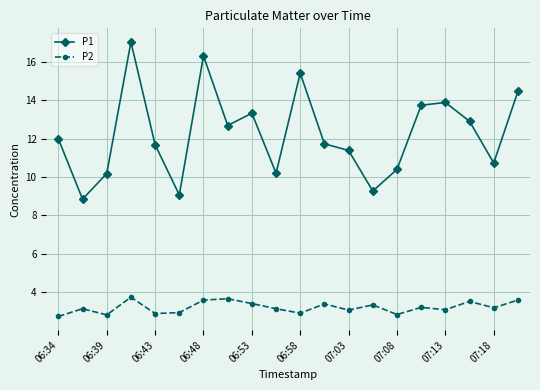

Which series has the largest total across all categories?

P1